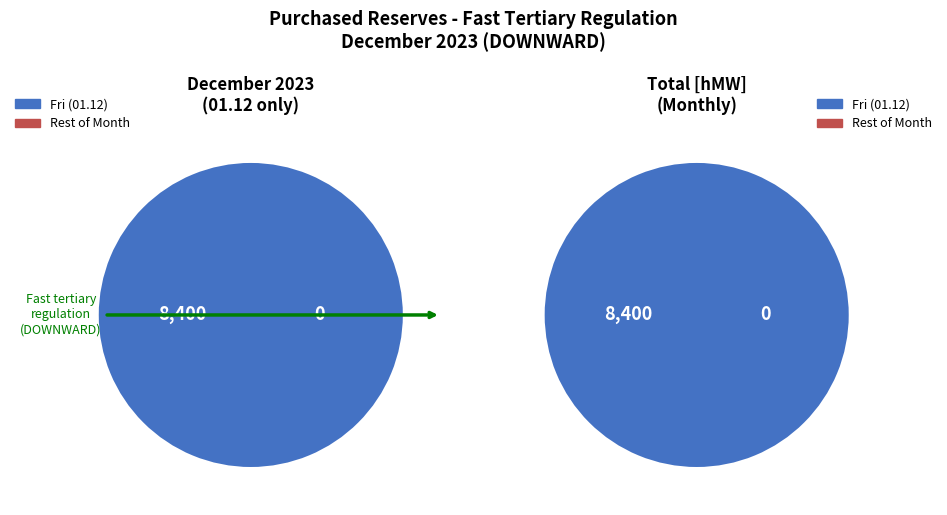

Rank the series at 01 - 02 from highest to lowest value.

Fri, Rest of Month